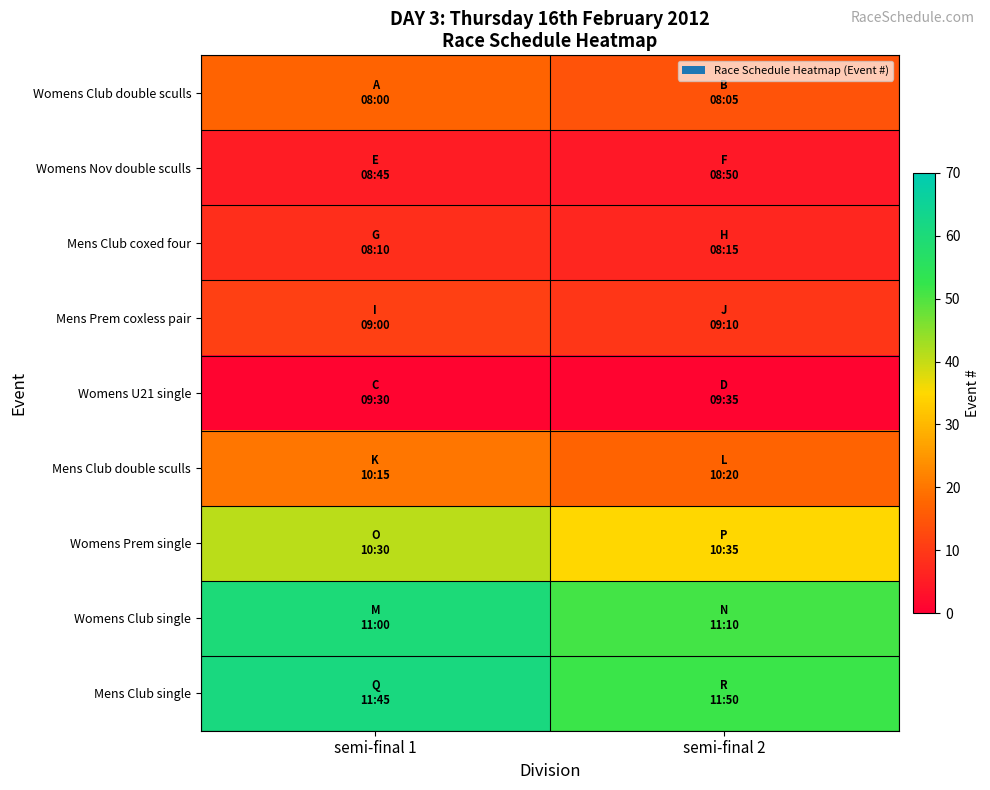

At which category is the sum across all series the highest?

semi-final 1